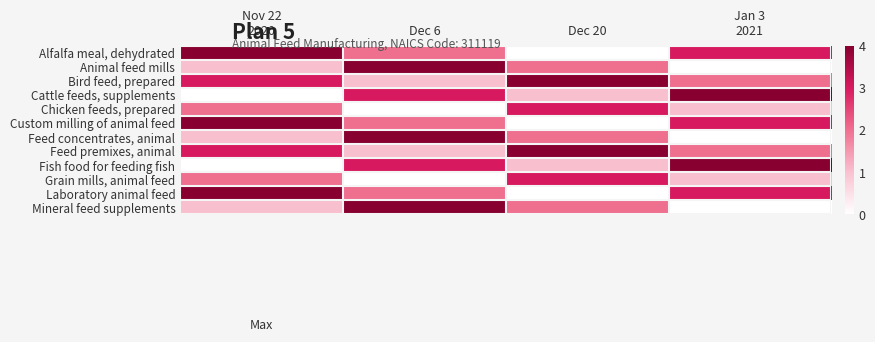

Which has a higher value, Jan 3
2021 or Nov 22
2020?

Nov 22
2020